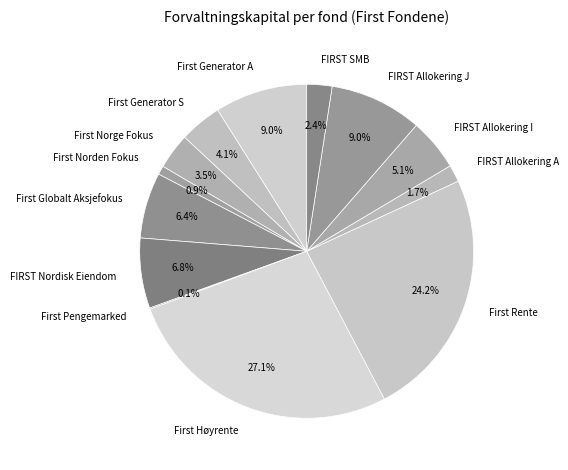

Is there a majority slice in this chart?

No